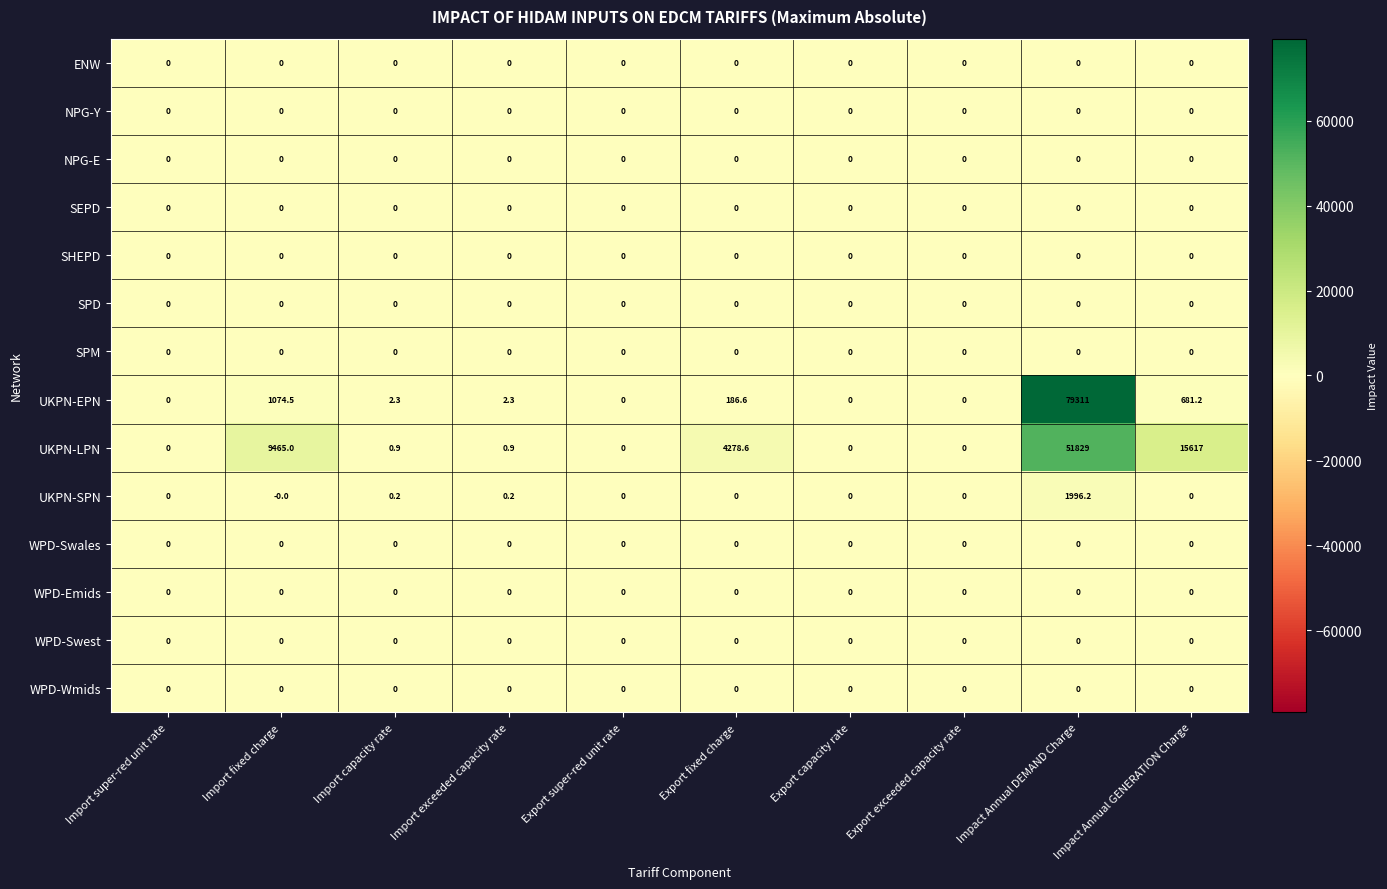

What is the difference between the highest and lowest values at Import fixed charge?

9465.0